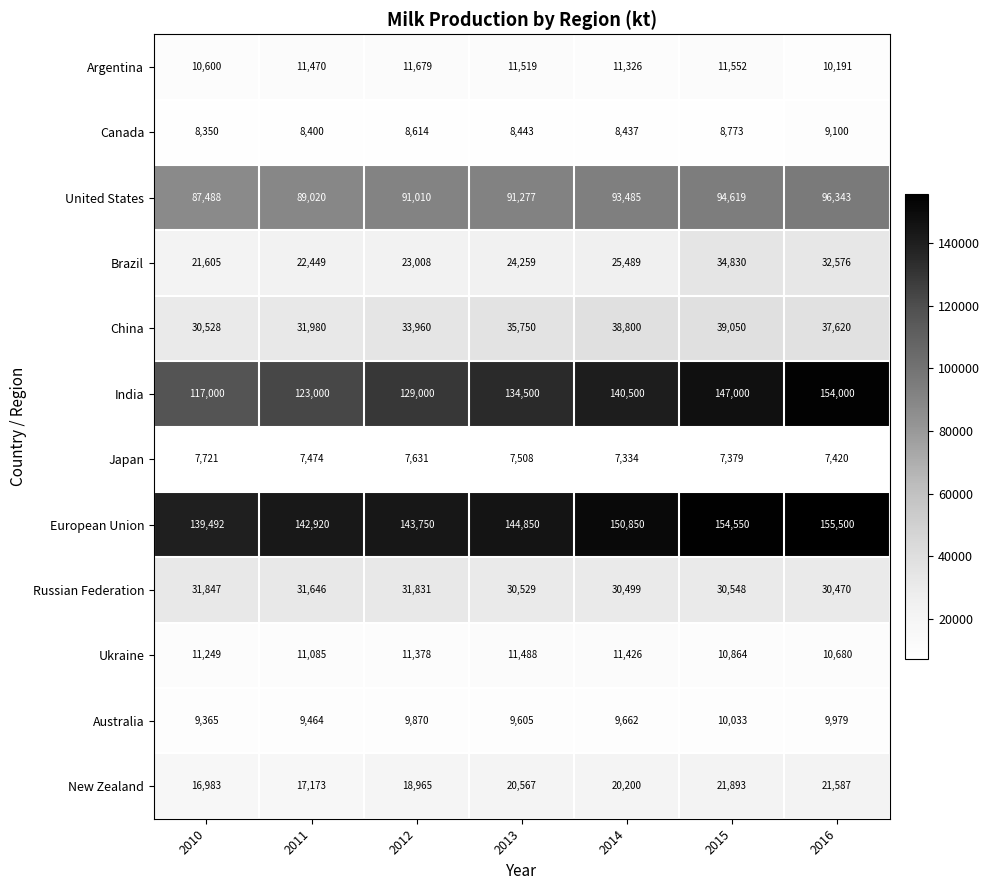

What is the smallest value displayed?

7334